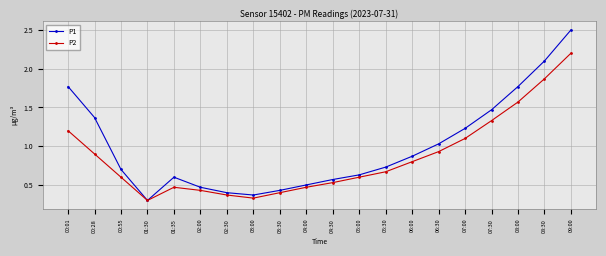

Is it true that P1 equals 1.5 at 06:00?

False